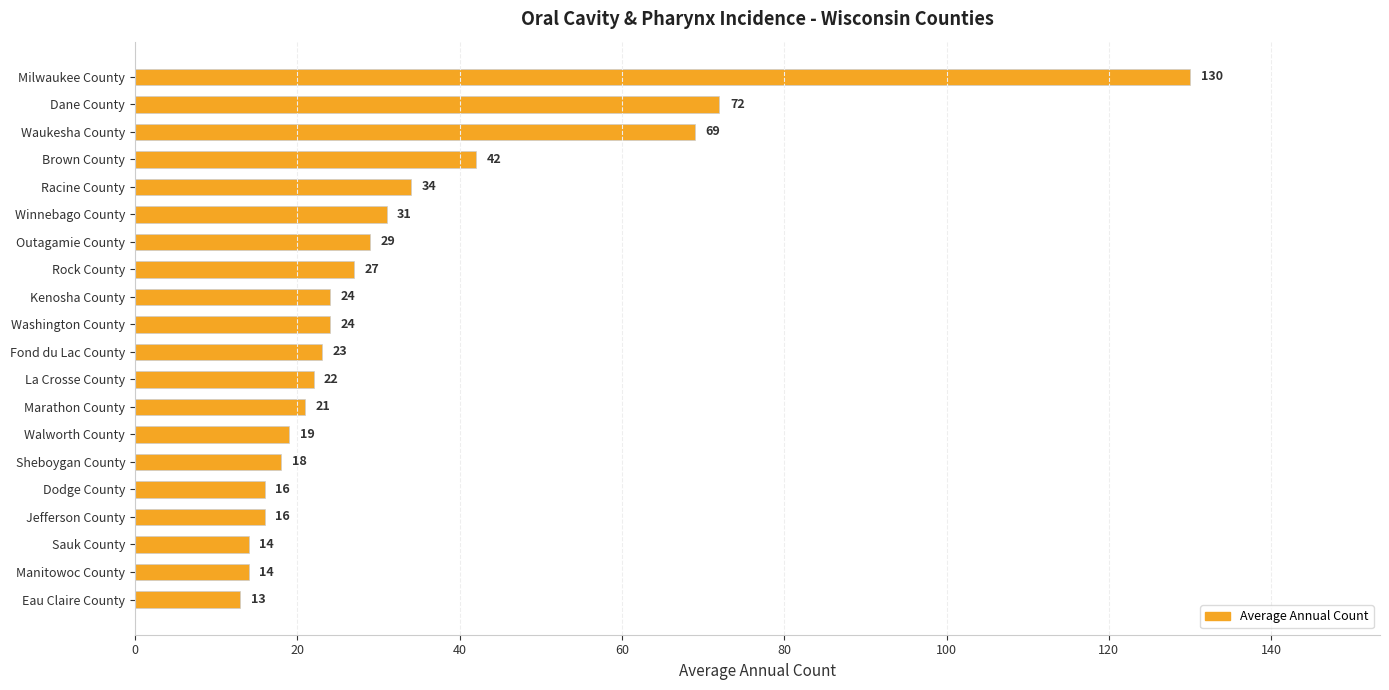

What is the label of the 20th bar from the bottom?

Milwaukee County